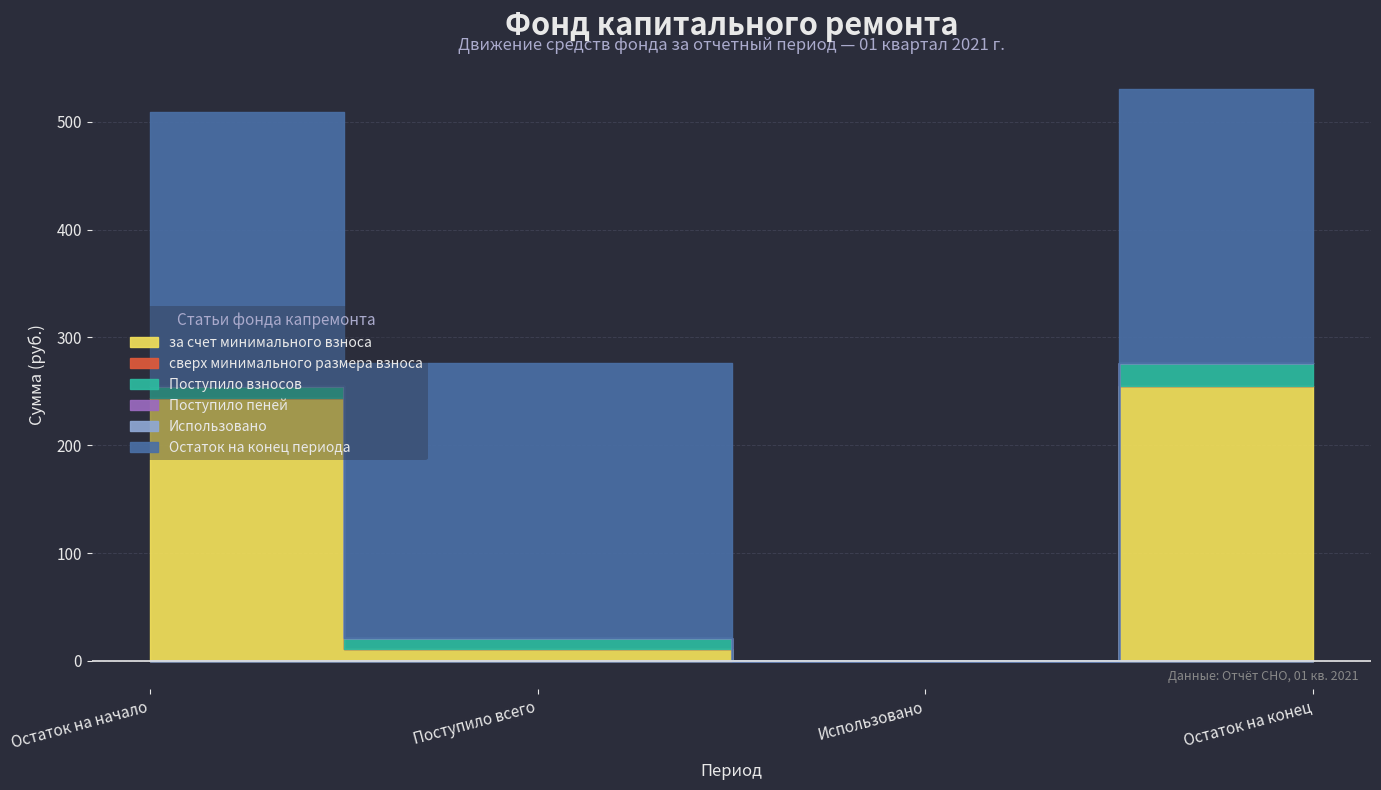

Count the number of data series in this chart.

6